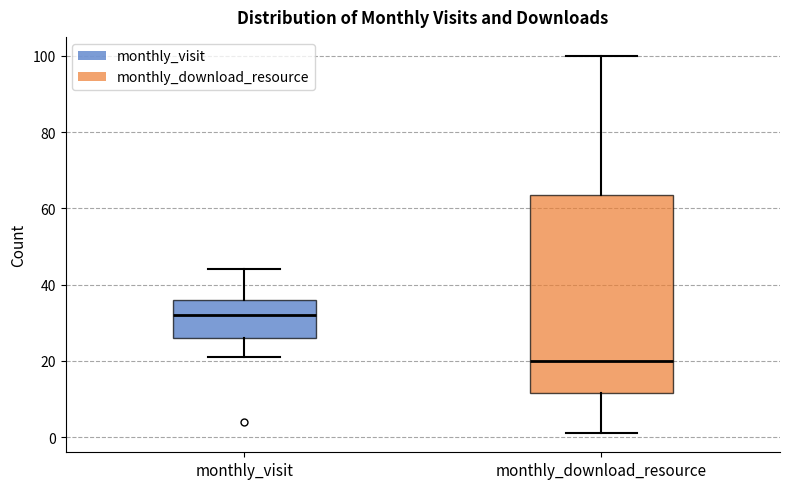

Reading left to right, read every box against the y-axis: the position of its median line, the range the box covers, and the ends of its whiskers. The values are not printed on the chart, so give them approximately, as read against the axis.

monthly_visit: median 32, box 26 to 36, whiskers 22 to 44
monthly_download_resource: median 20, box 12 to 64, whiskers 2 to 100